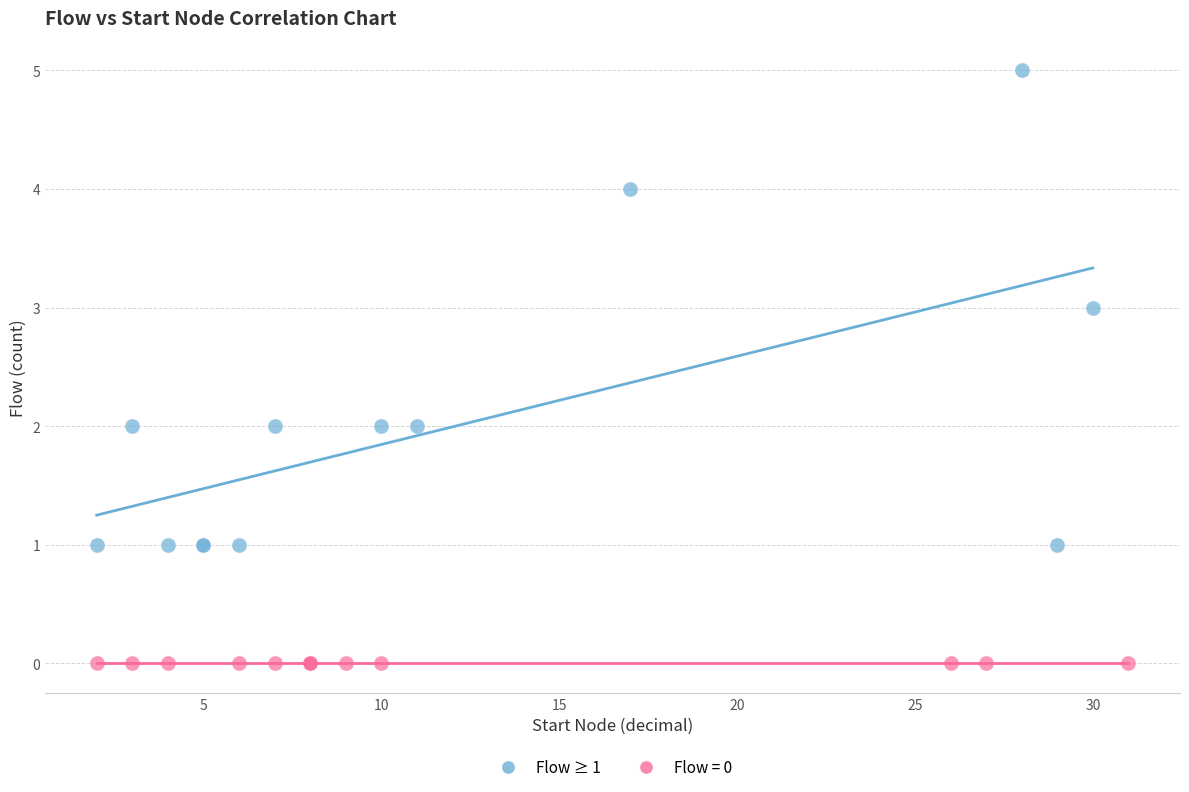

Which series reaches the minimum Y coordinate?

Flow = 0